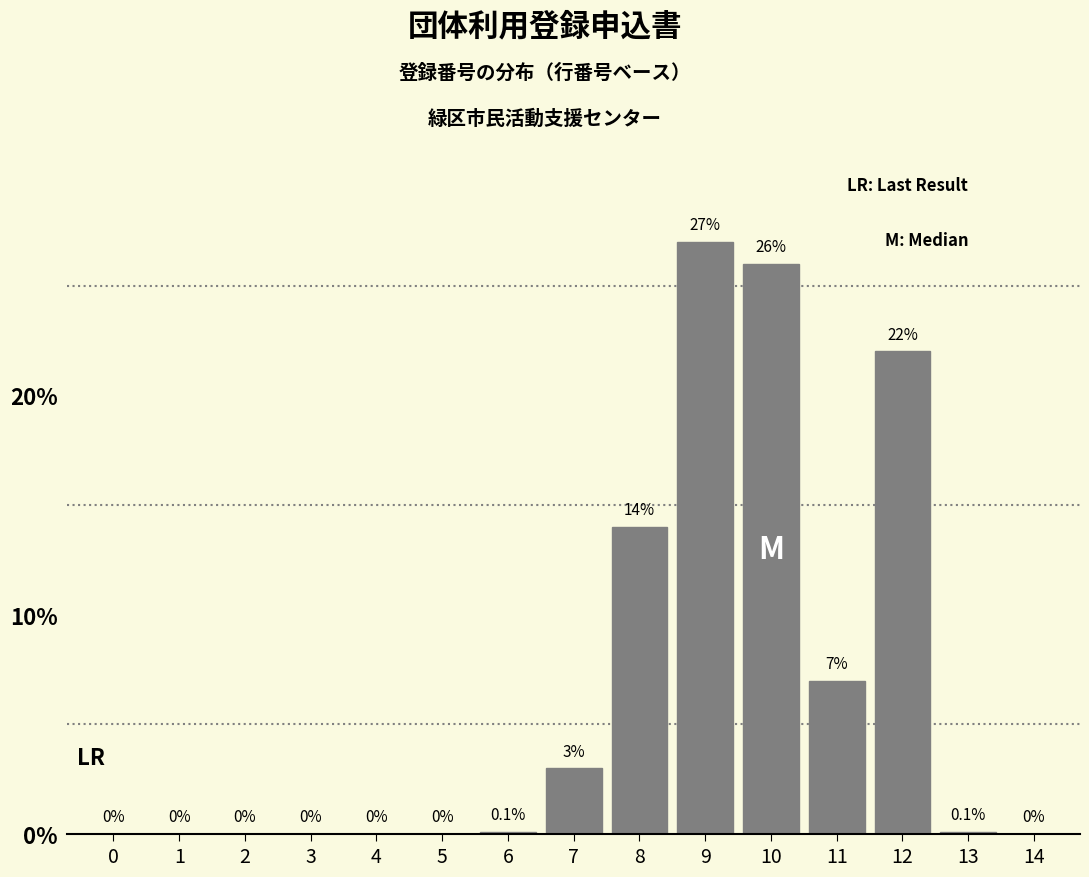

Reading left to right, what are all the values shown in this chart?

0=0.0	1=0.0	2=0.0	3=0.0	4=0.0	5=0.0	6=0.1	7=3.0	8=14.0	9=27.0	10=26.0	11=7.0	12=22.0	13=0.1	14=0.0